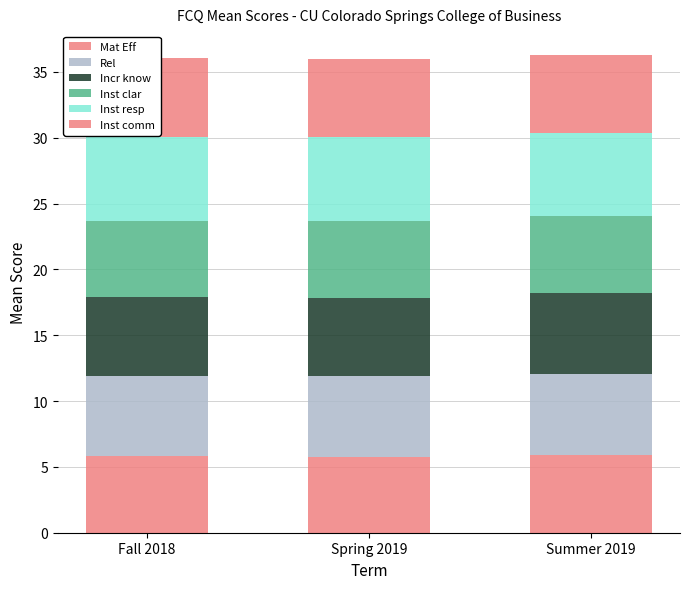

How many series are shown in this chart?

6